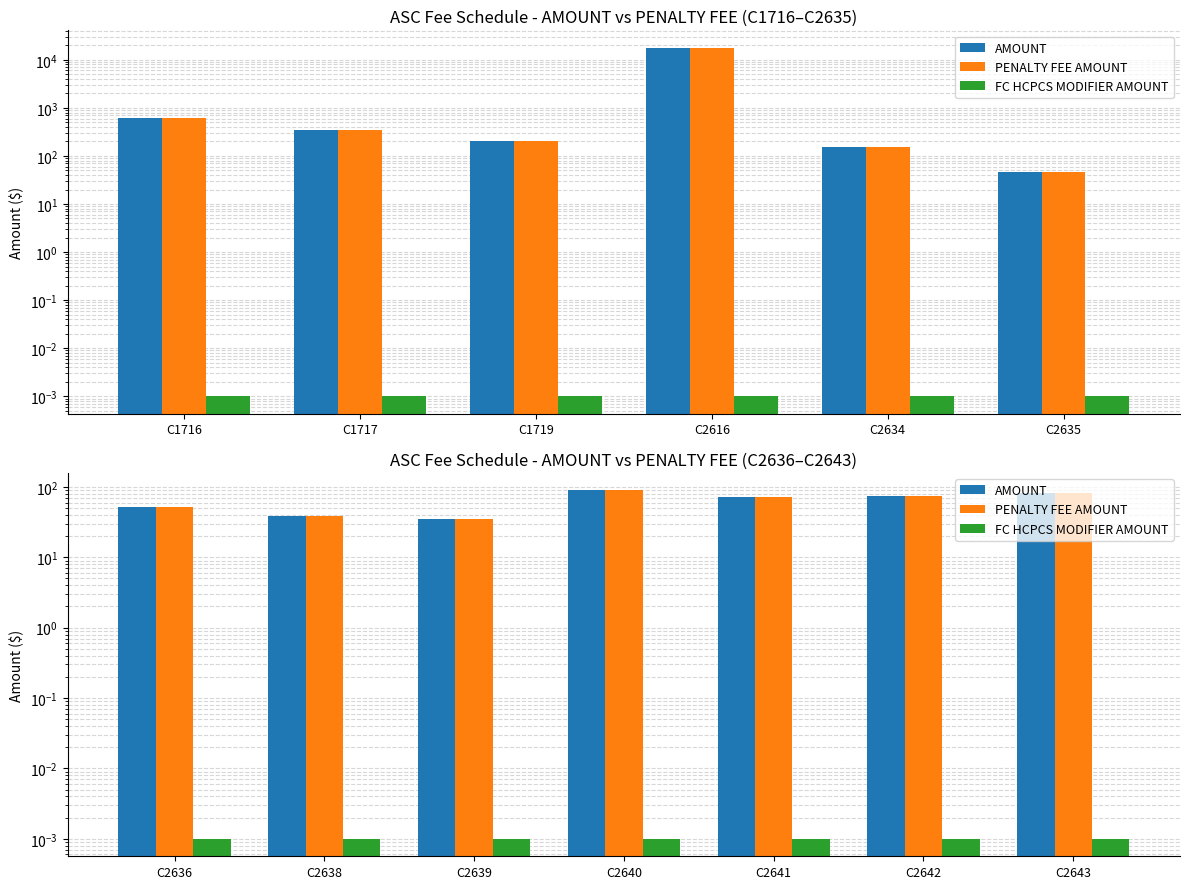

What position from the left is C2634?

5